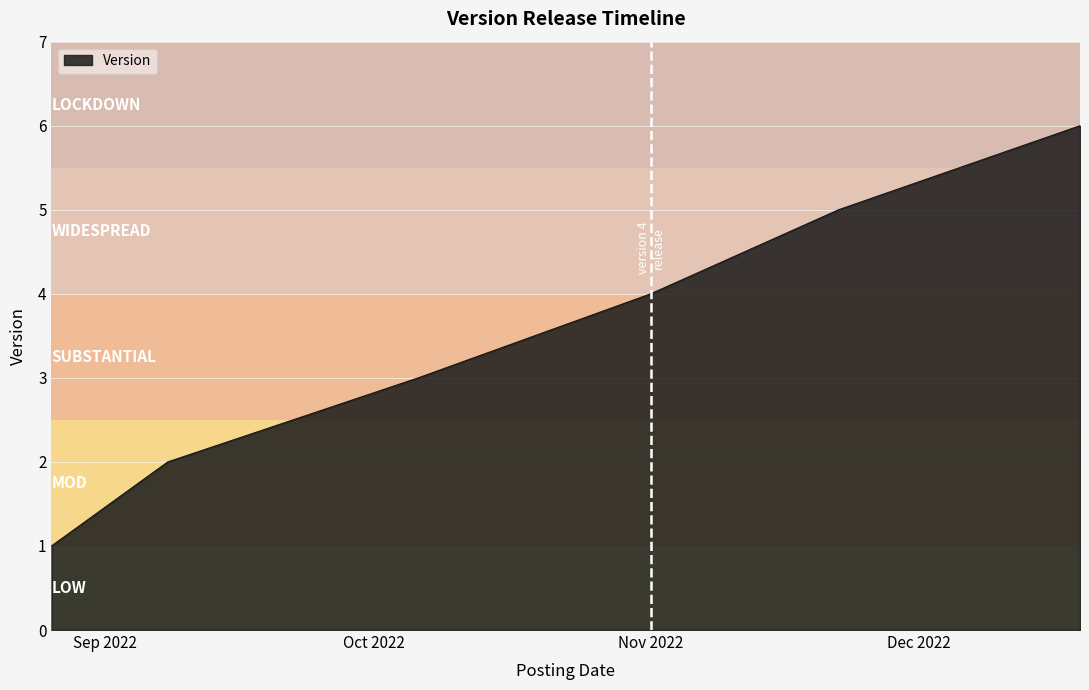

What is the difference between the second highest and second lowest values?

3